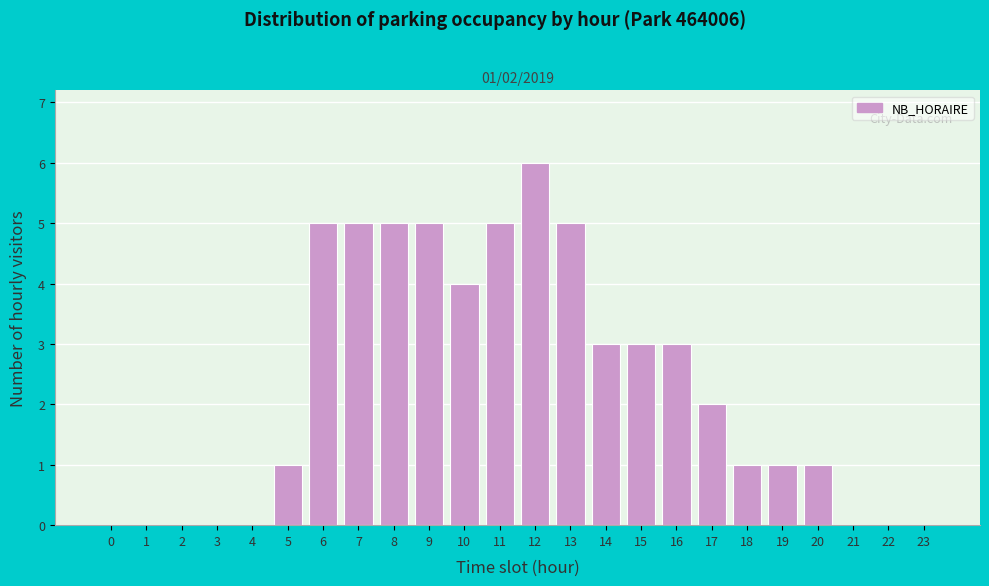

Reading left to right, what are all the values shown in this chart?

0=0	1=0	2=0	3=0	4=0	5=1	6=5	7=5	8=5	9=5	10=4	11=5	12=6	13=5	14=3	15=3	16=3	17=2	18=1	19=1	20=1	21=0	22=0	23=0